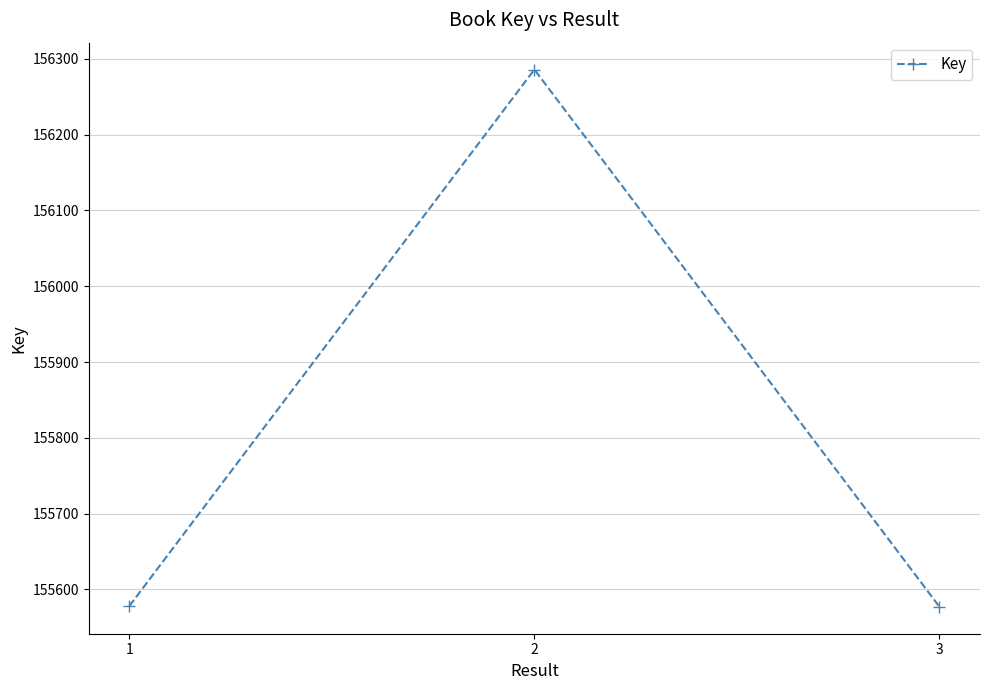

What is the maximum value shown in the chart?

156286